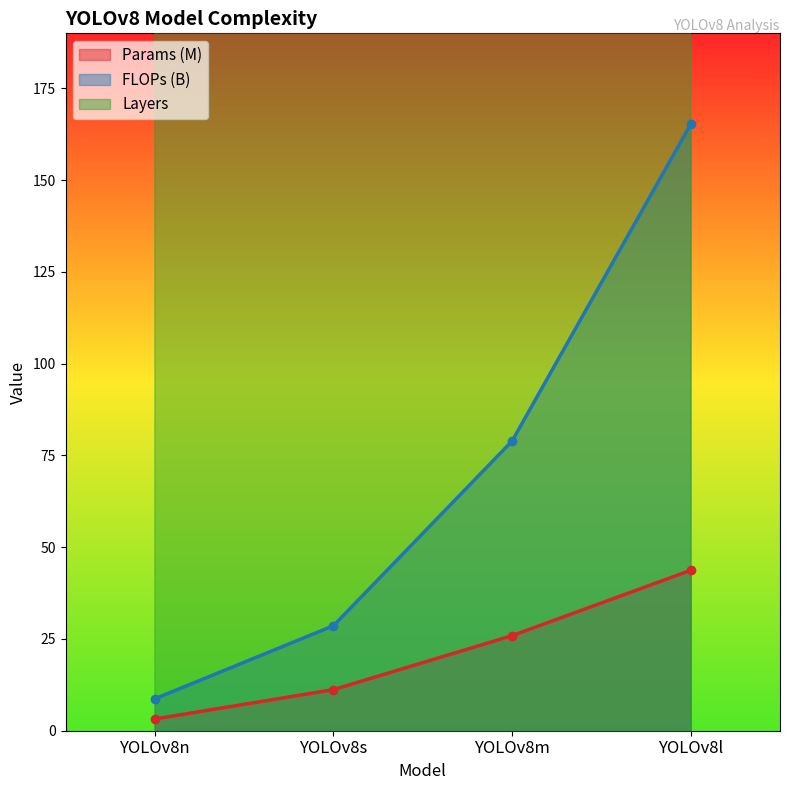

The value of Layers at YOLOv8n is 153.6. True or false?

False